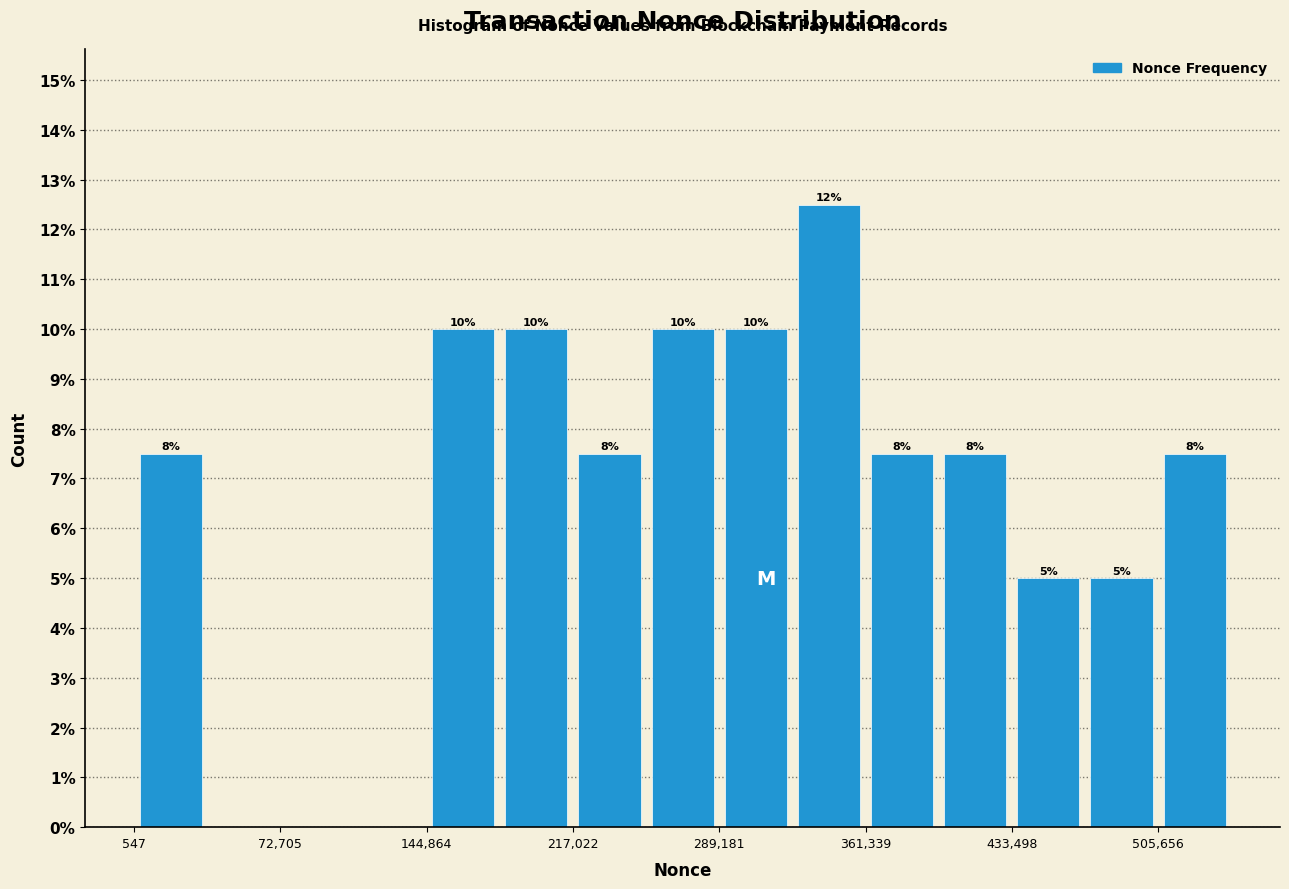

Read against the x-axis, roughly where is the centre of the tallest bar?

340000